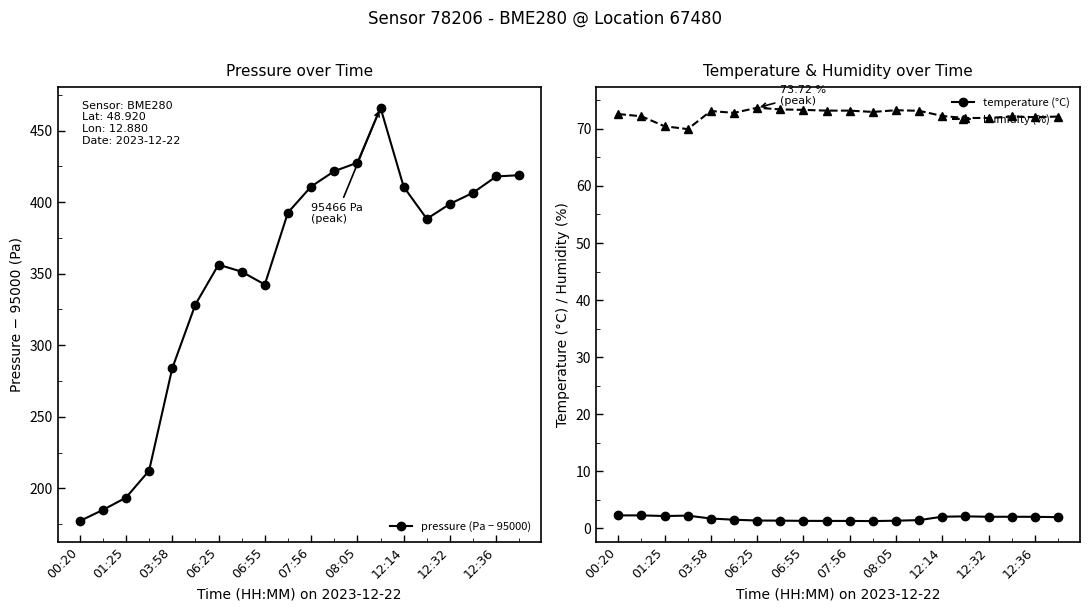

The value of pressure (Pa − 95000) at 12:14 is 410.8. True or false?

True